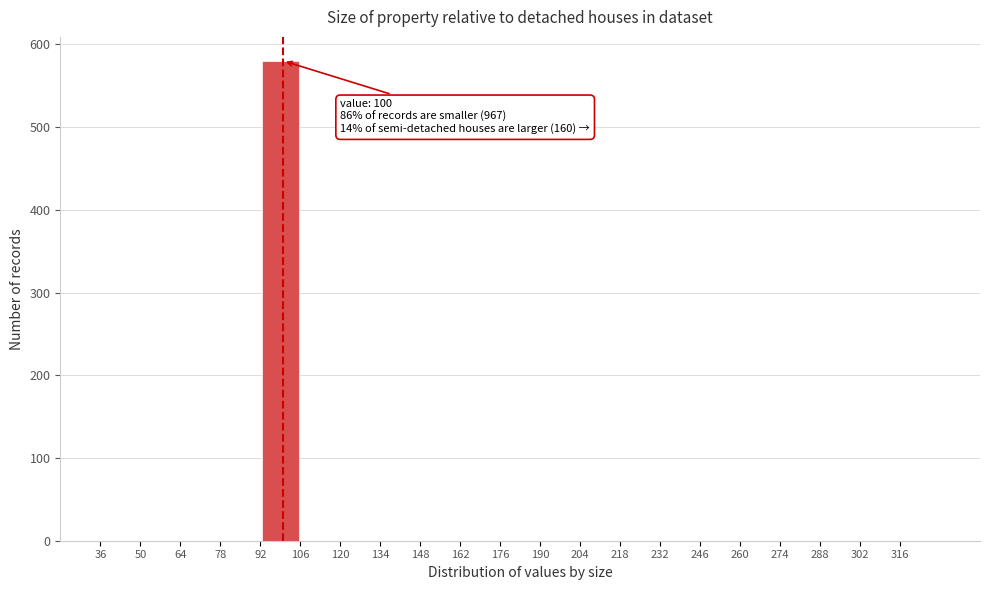

Over which range of the x-axis is the bar tallest?

92 to 106